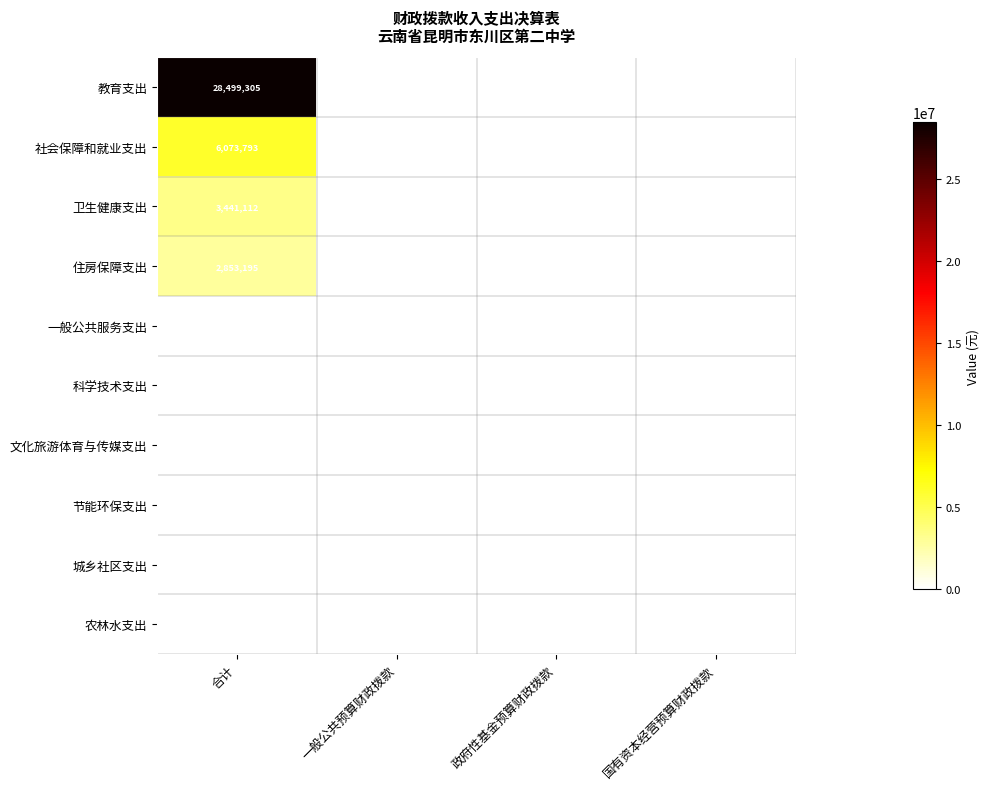

Is it true that 教育支出 equals 28499305 at 合计?

True